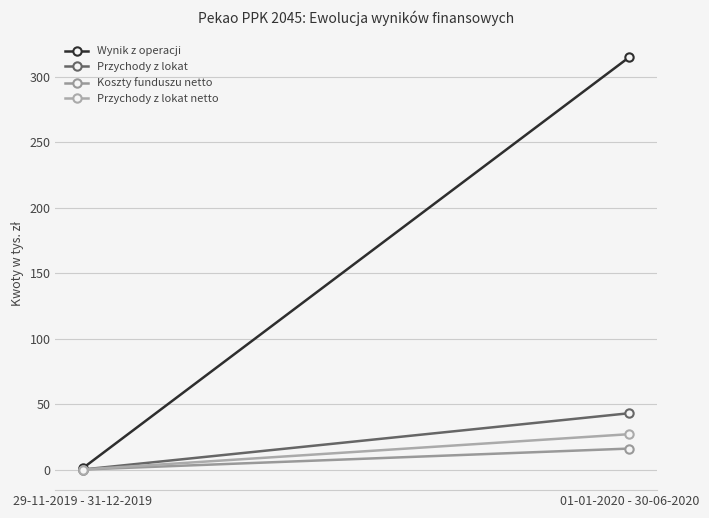

Rank the series at 29-11-2019 - 31-12-2019 from lowest to highest value.

Przychody z lokat, Koszty funduszu netto, Przychody z lokat netto, Wynik z operacji